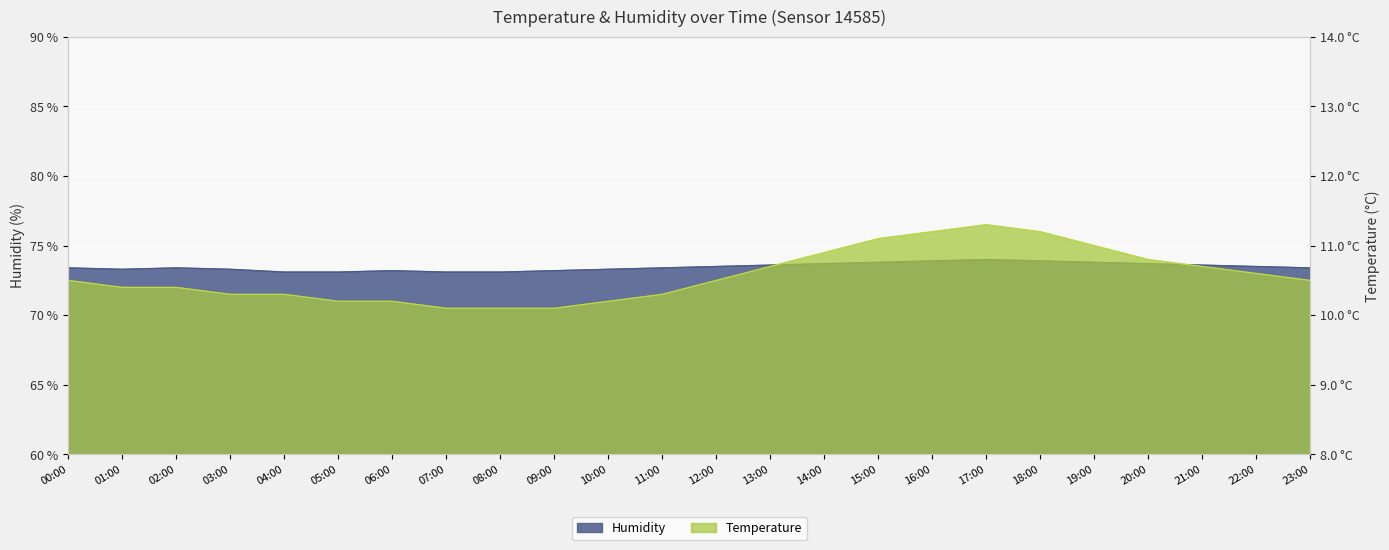

Does the chart display data point markers on the line(s)?

No